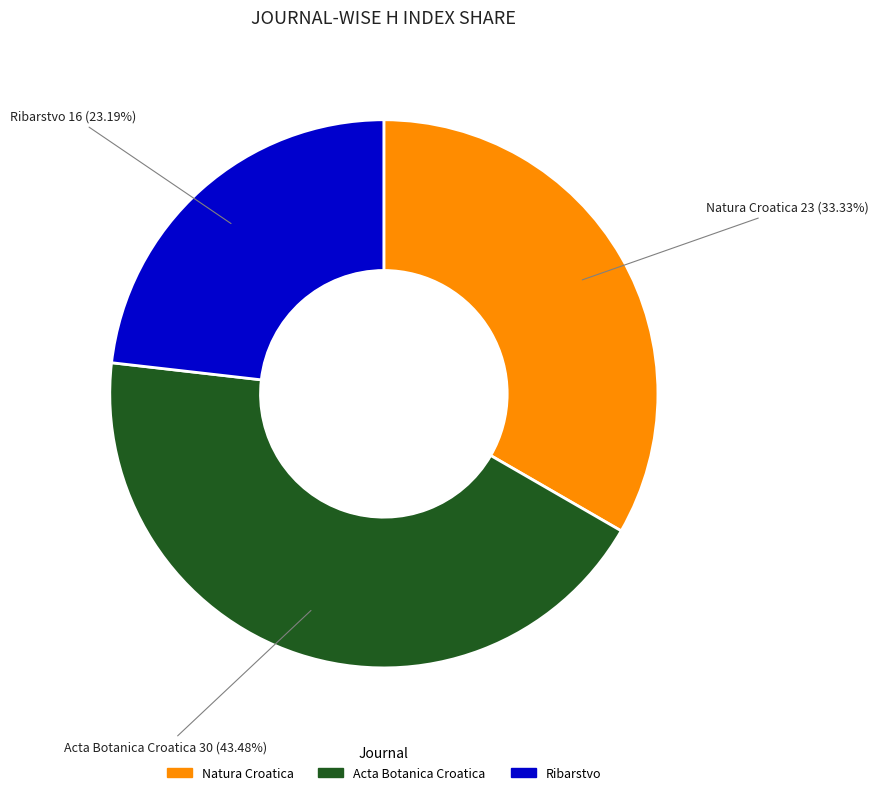

Is there a majority slice in this chart?

No